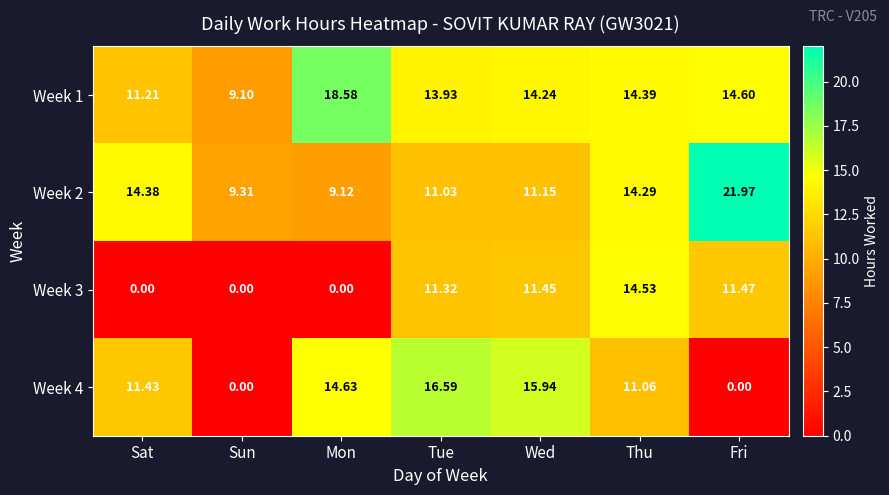

How many values in the Week 3 series exceed 11?

4